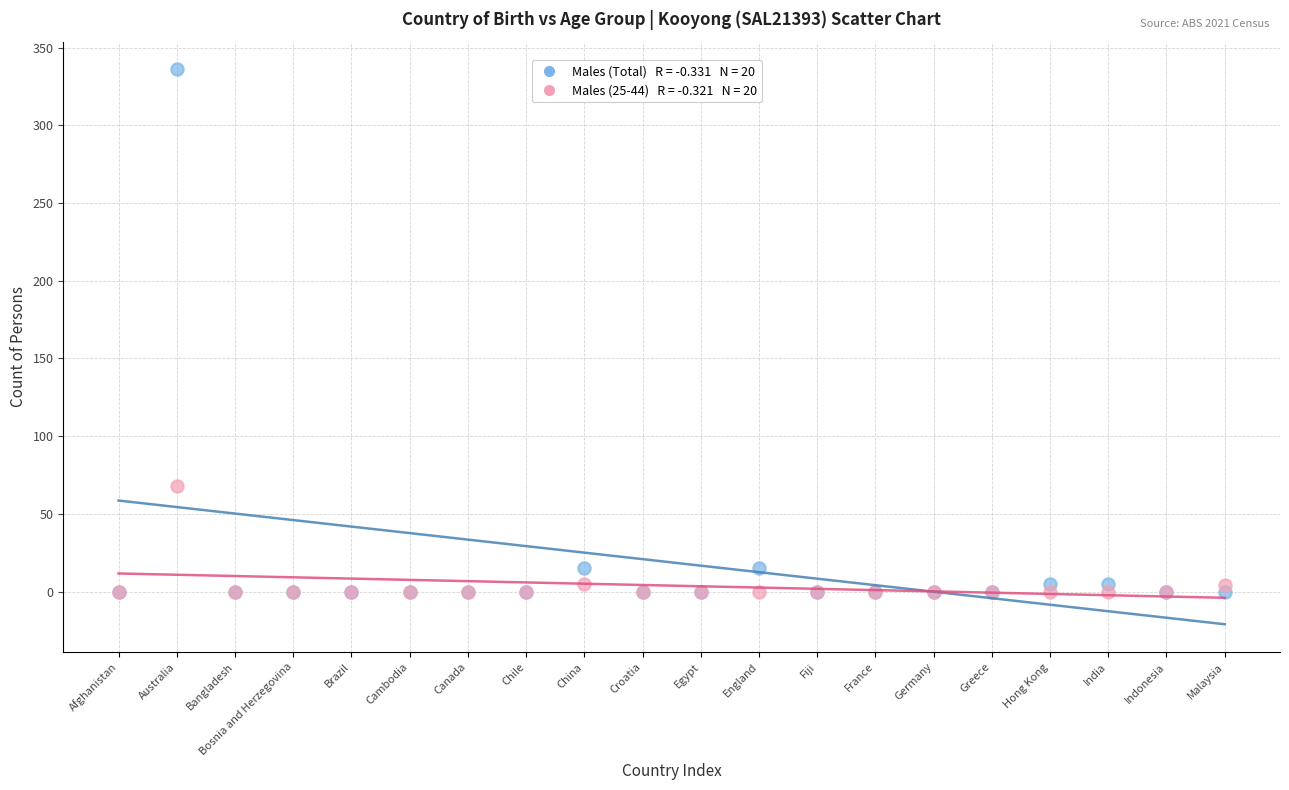

Across all series, what Y value is closest to 168?

68